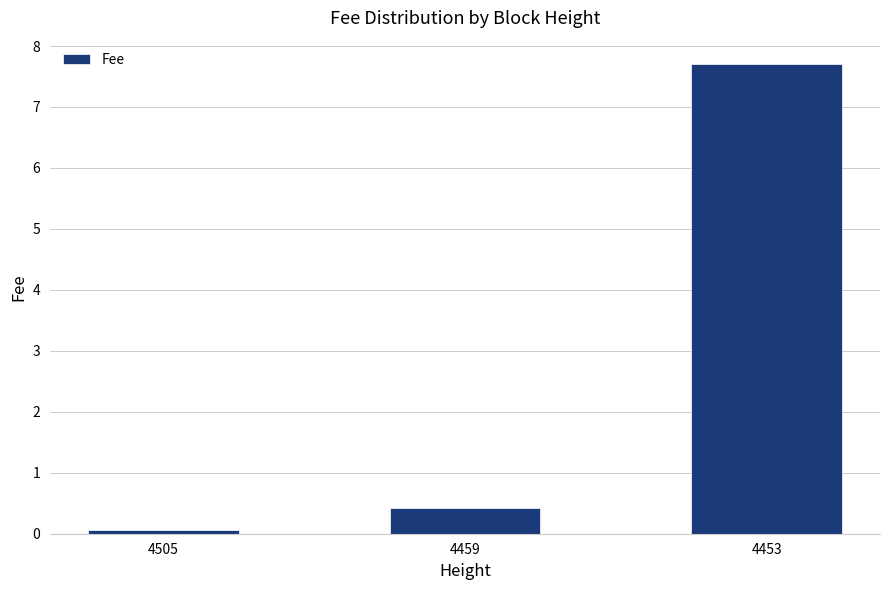

Is it true that the value at 4453 is 7.7?

True